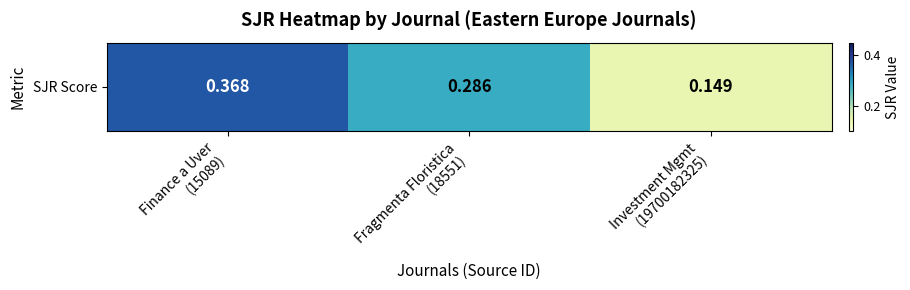

What is the sum of all values?

0.8